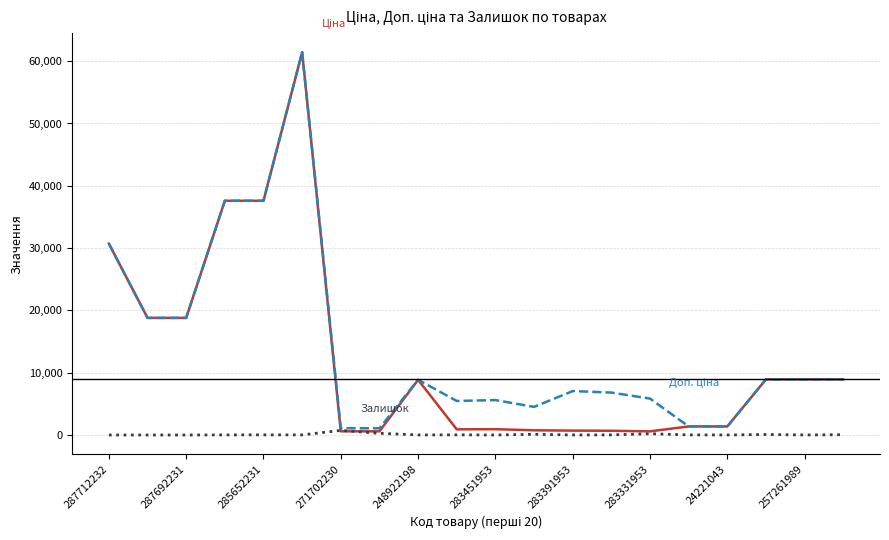

What is the maximum value shown in the chart?

61434.3